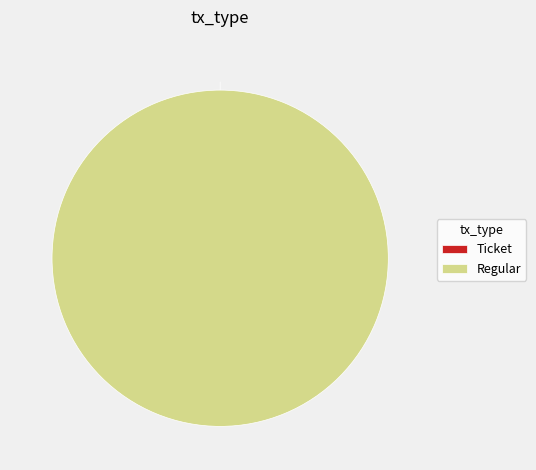

The Regular slice represents 100% of the pie. True or false?

True